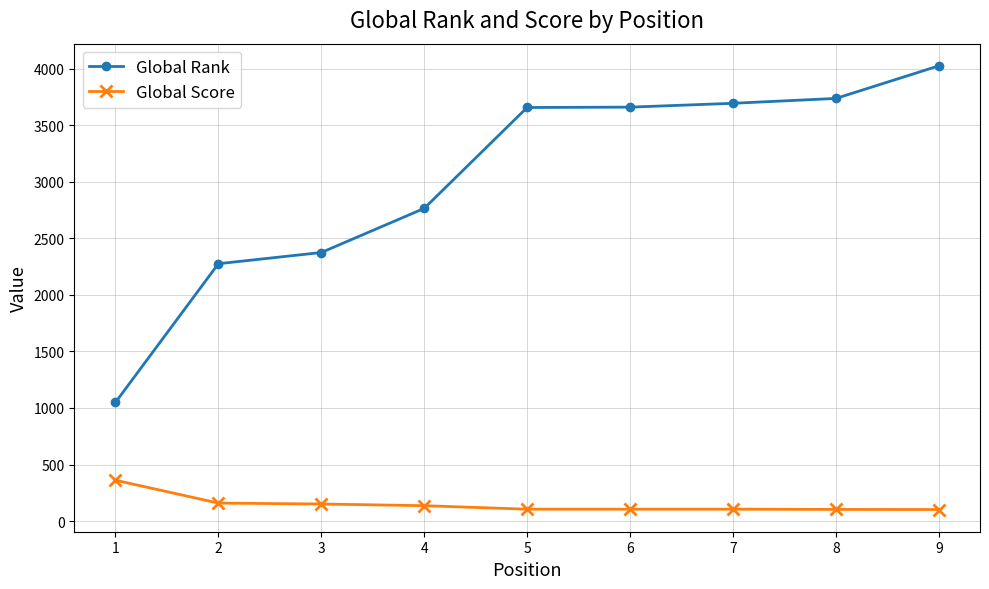

Which series has the largest range (max minus min)?

Global Rank